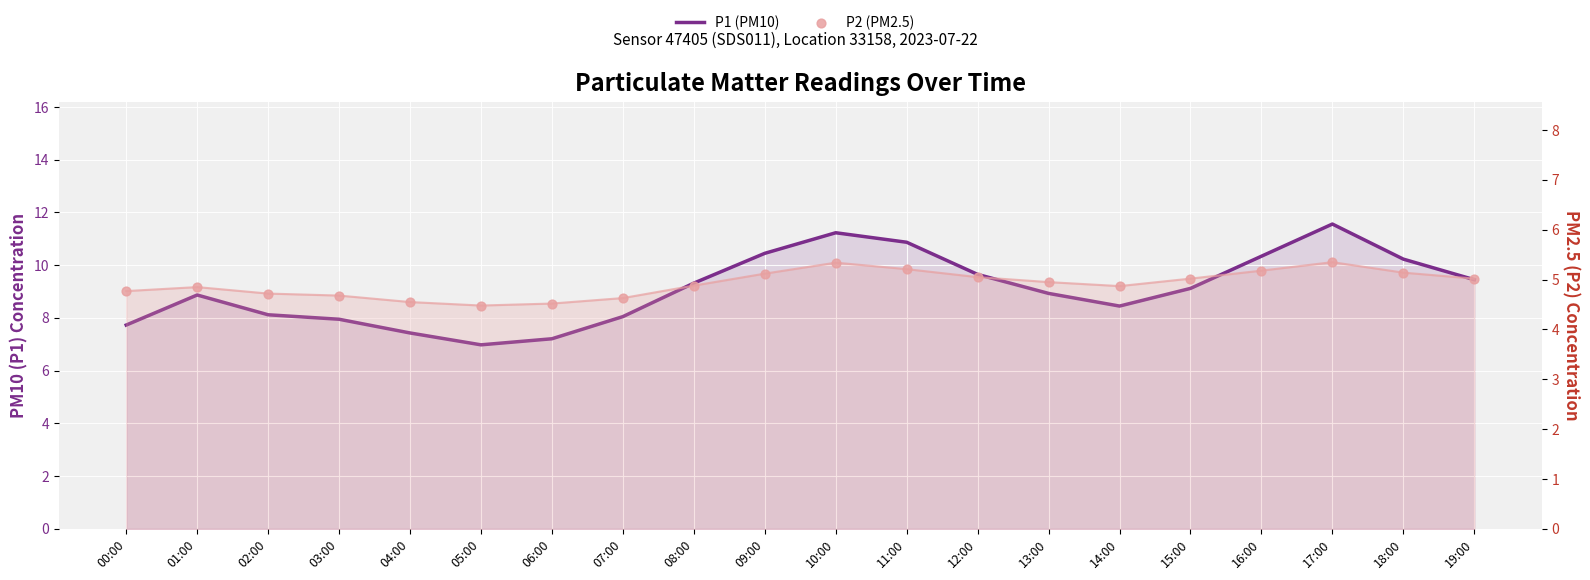

At how many categories does at least one series exceed 11?

2